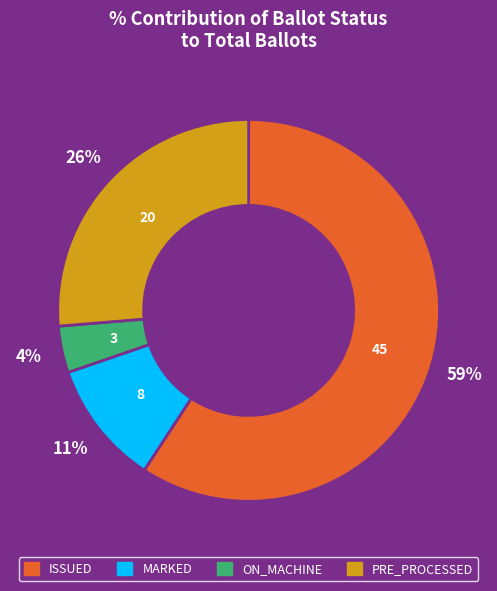

To the nearest percent, what portion does ISSUED represent?

59%